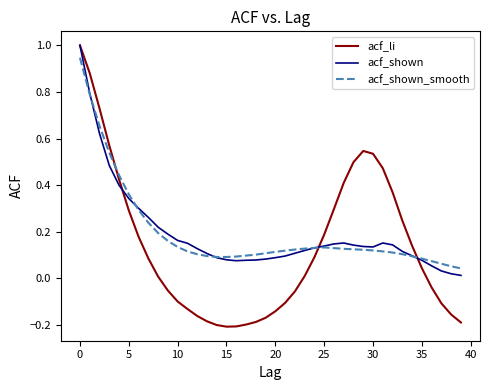

Which series has the widest spread of values?

acf_li